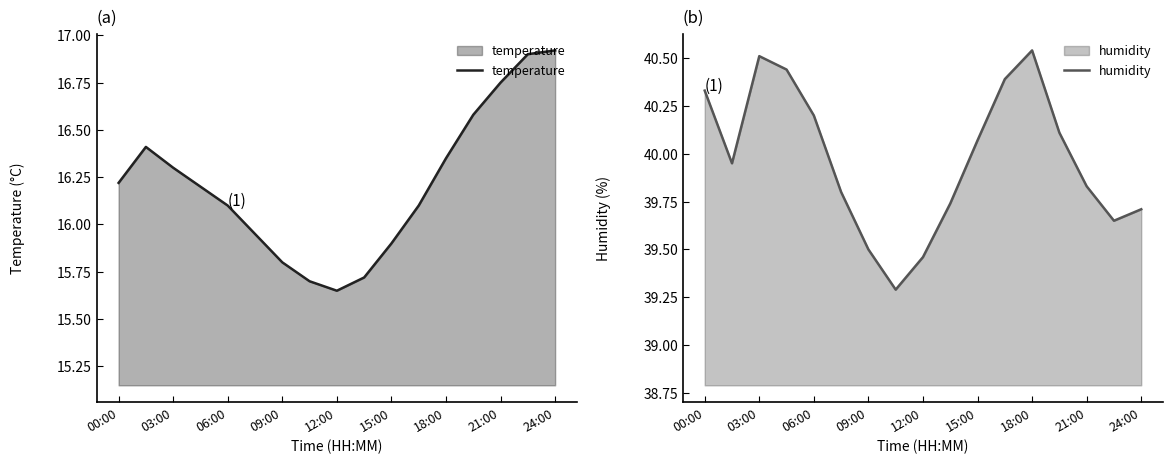

What are all the series names shown in the legend?

temperature, humidity